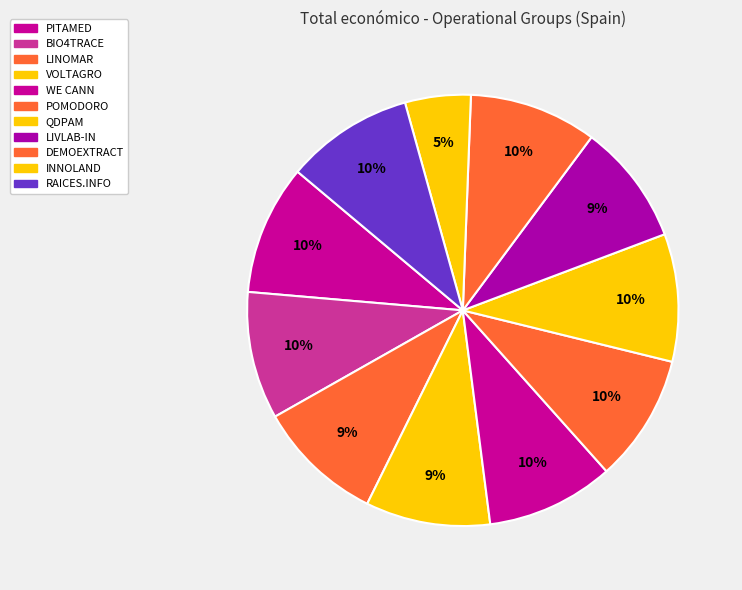

How many slices are in this pie chart?

11